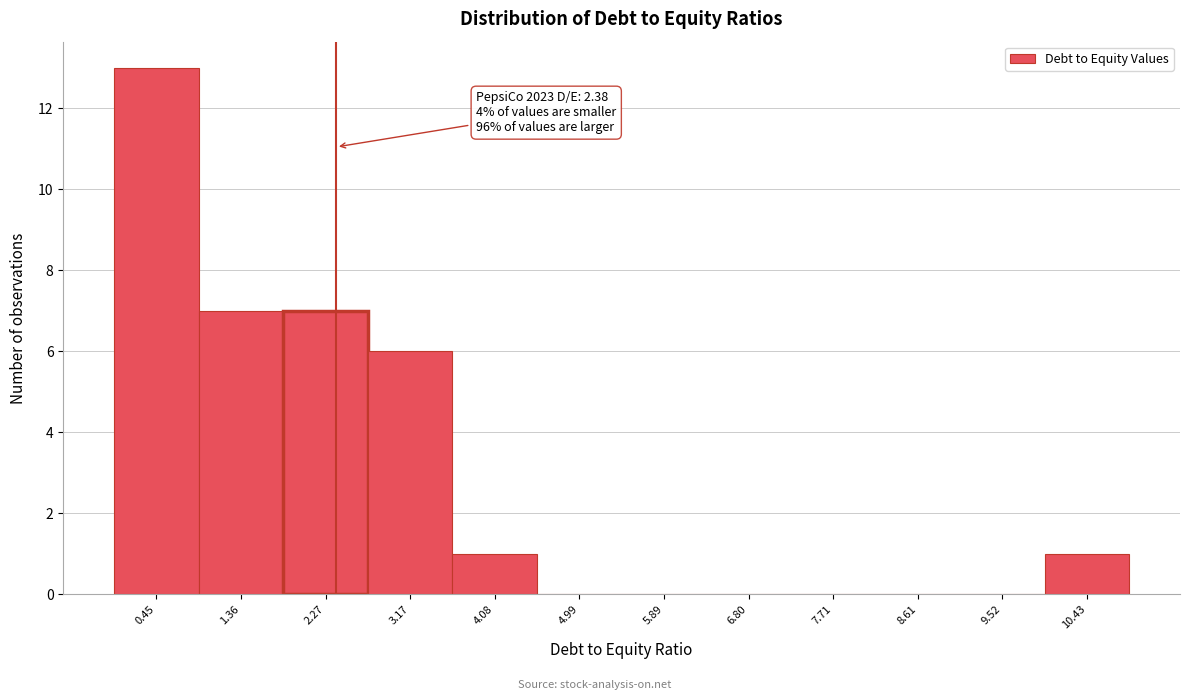

Over which range of the x-axis is the bar tallest?

0.0 to 0.9